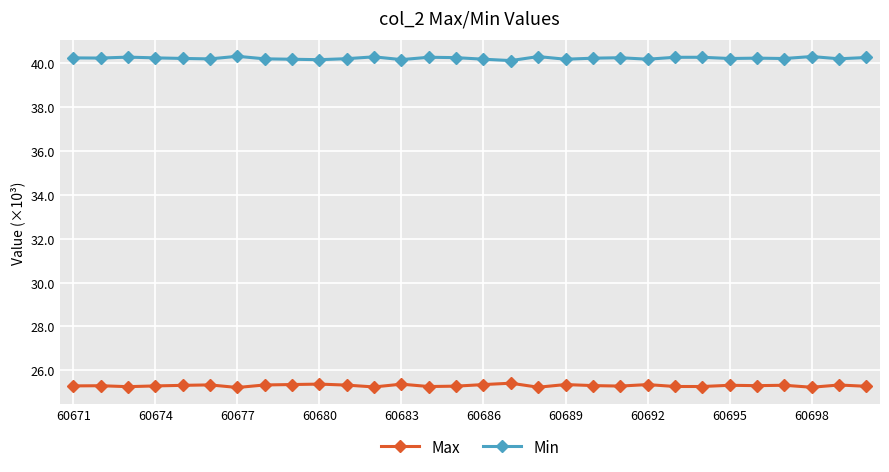

True or false: Max has more than 2 points higher than both neighbors.

True